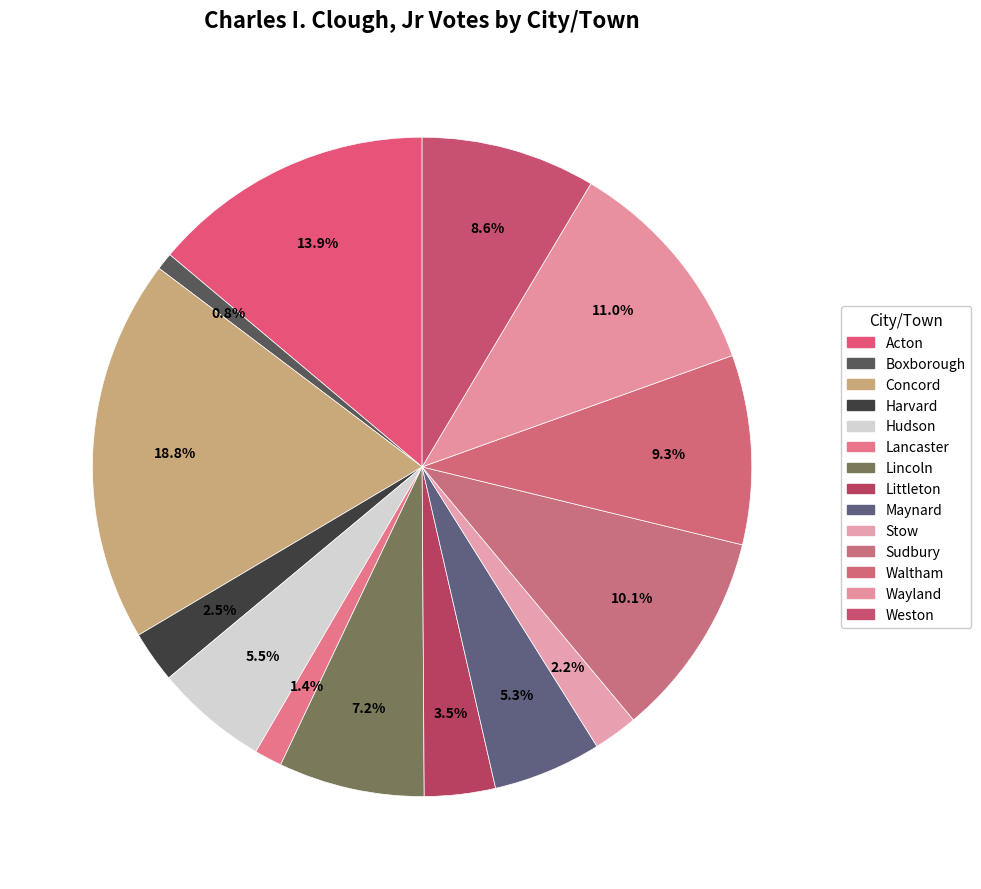

Which has a higher value, Concord or Lancaster?

Concord